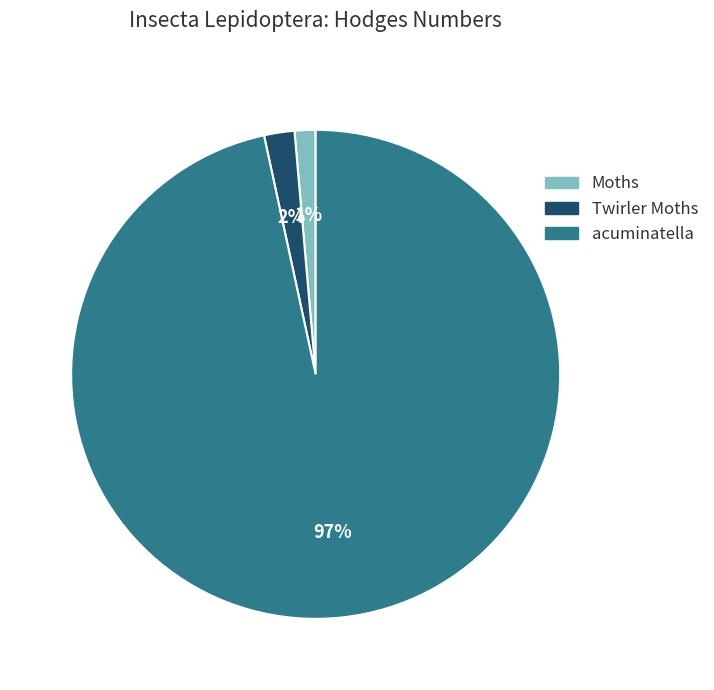

Which category has the smallest portion of the pie?

Moths